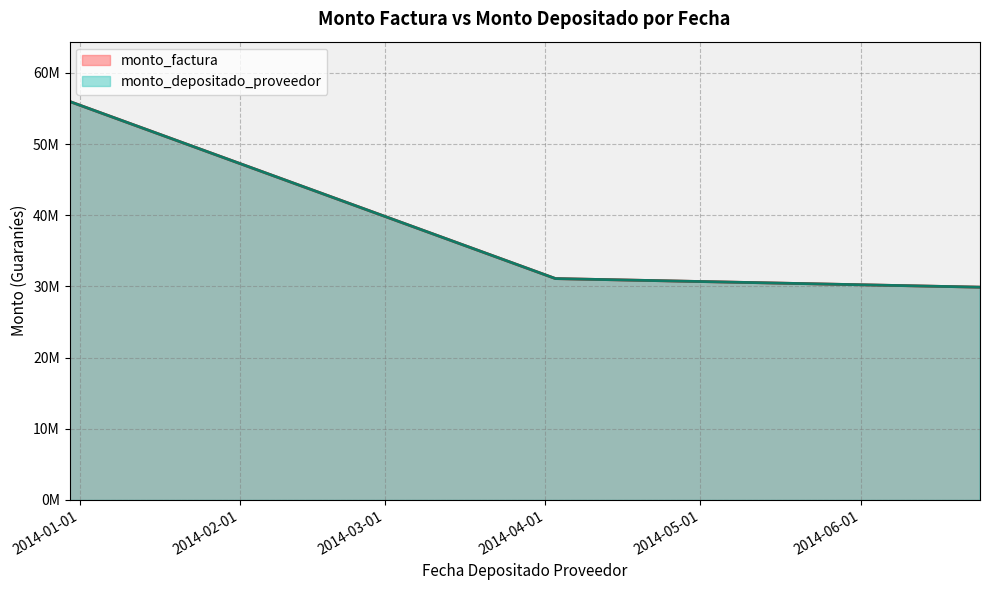

True or false: monto_factura and monto_depositado_proveedor cross at least once.

False